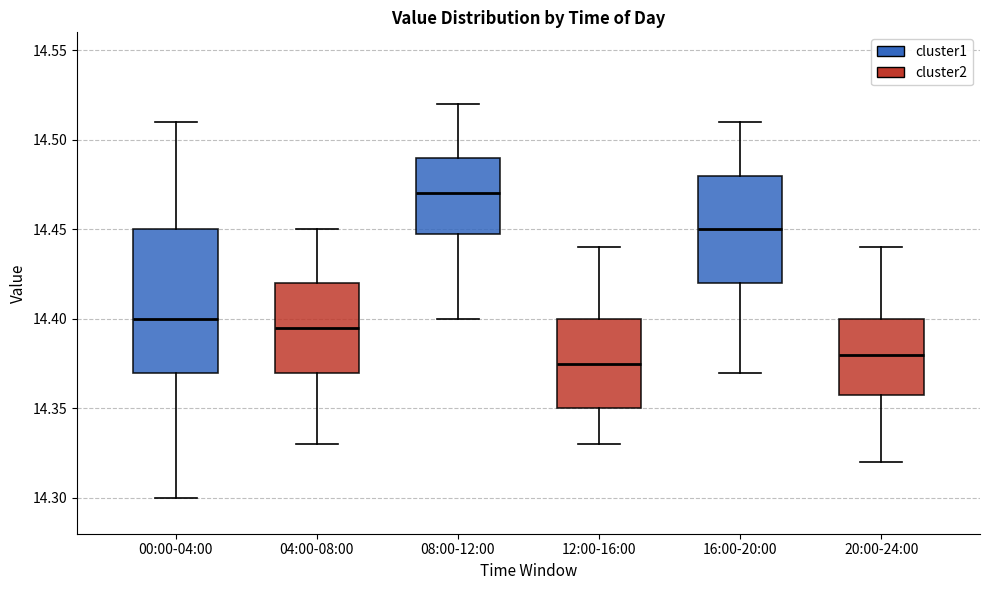

Where is the lower edge of the box for 16:00-20:00 on the y-axis? The values are not printed on the chart, so give them approximately, as read against the axis.

14.420